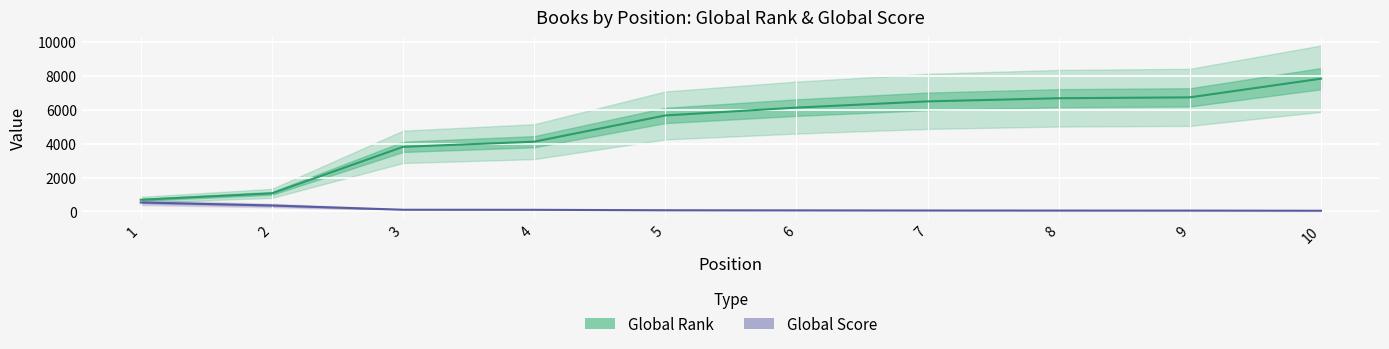

Which has a higher value, 6 or 1?

6